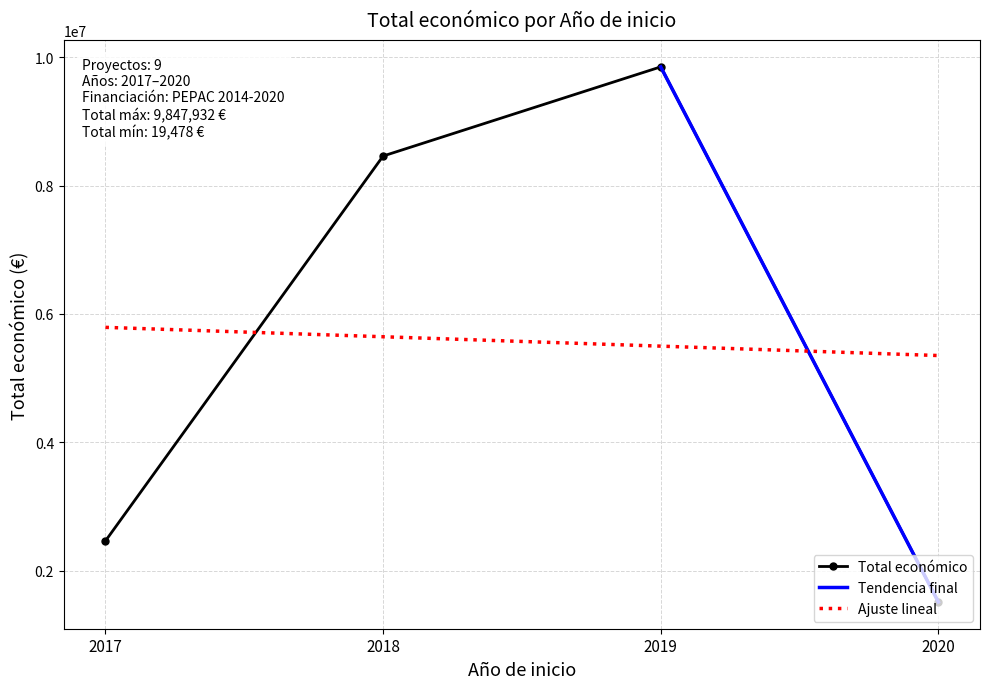

Does the chart have visible grid lines?

Yes